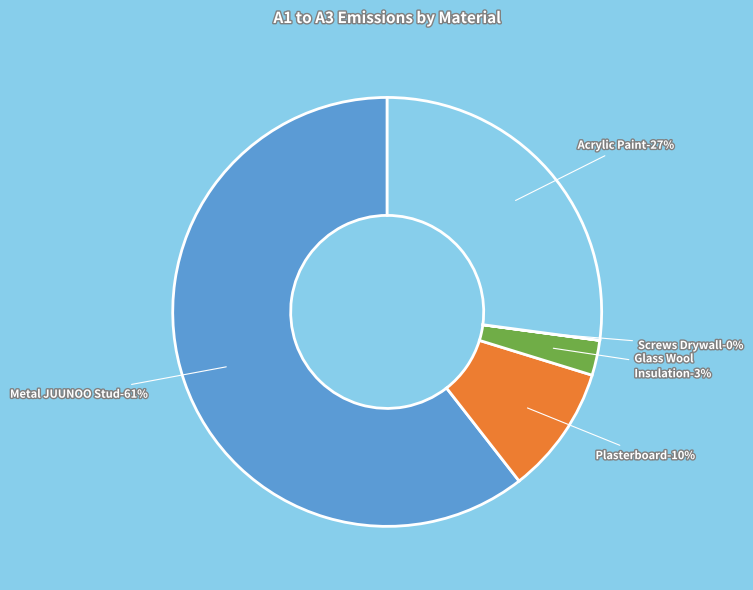

To the nearest percent, what portion does Plasterboard represent?

10%